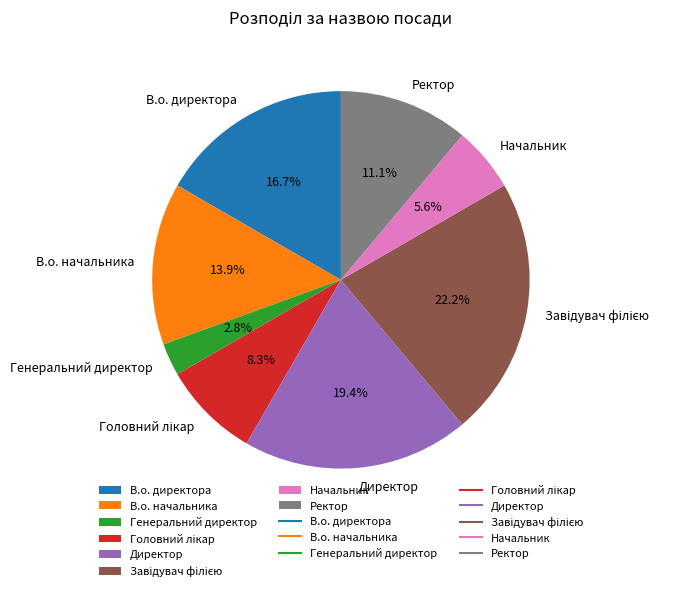

Does any single category account for the majority?

No